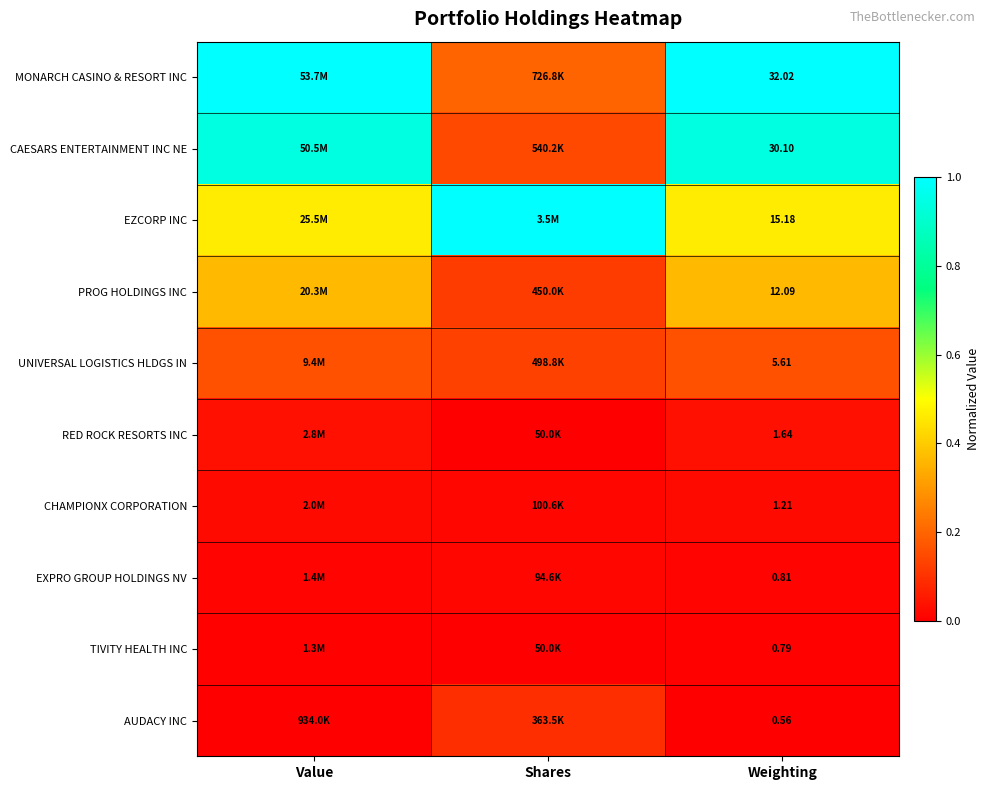

At Shares, list the series in order from largest to smallest.

EZCORP INC, MONARCH CASINO & RESORT INC, CAESARS ENTERTAINMENT INC NE, UNIVERSAL LOGISTICS HLDGS IN, PROG HOLDINGS INC, AUDACY INC, CHAMPIONX CORPORATION, EXPRO GROUP HOLDINGS NV, RED ROCK RESORTS INC, TIVITY HEALTH INC